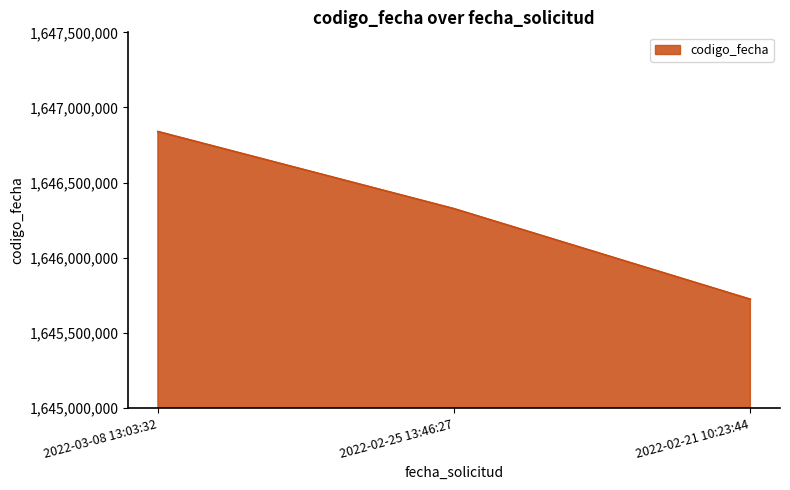

What is the change in value from 2022-02-25 13:46:27 to 2022-02-21 10:23:44?

-602592